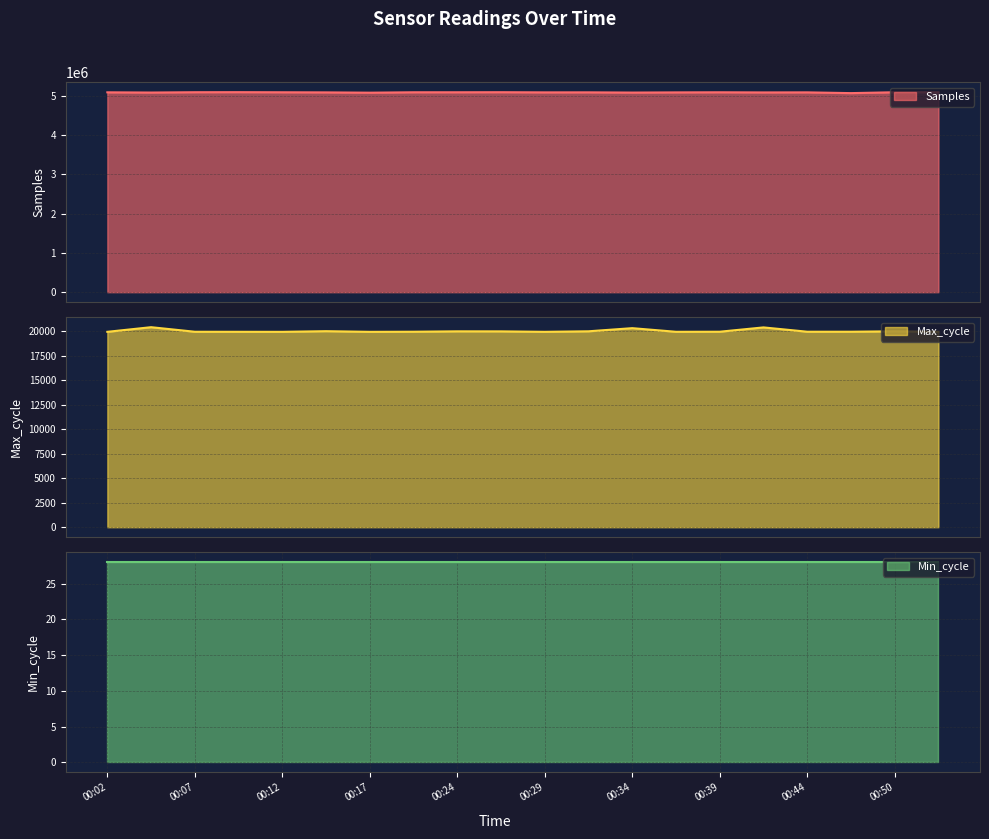

Where is the first local maximum for Samples?

00:10